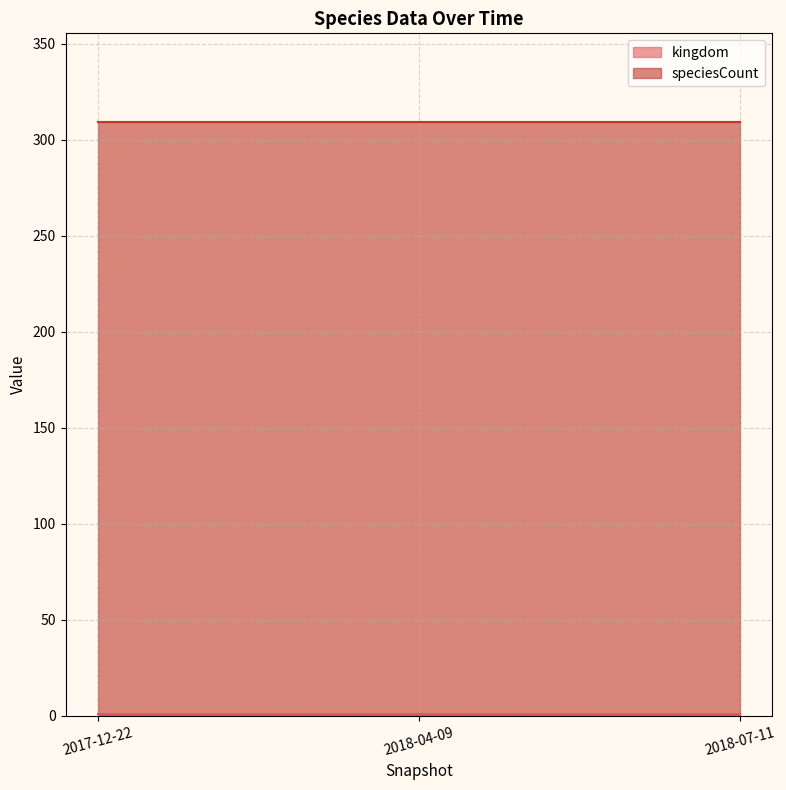

What is the sum of all speciesCount values?

927